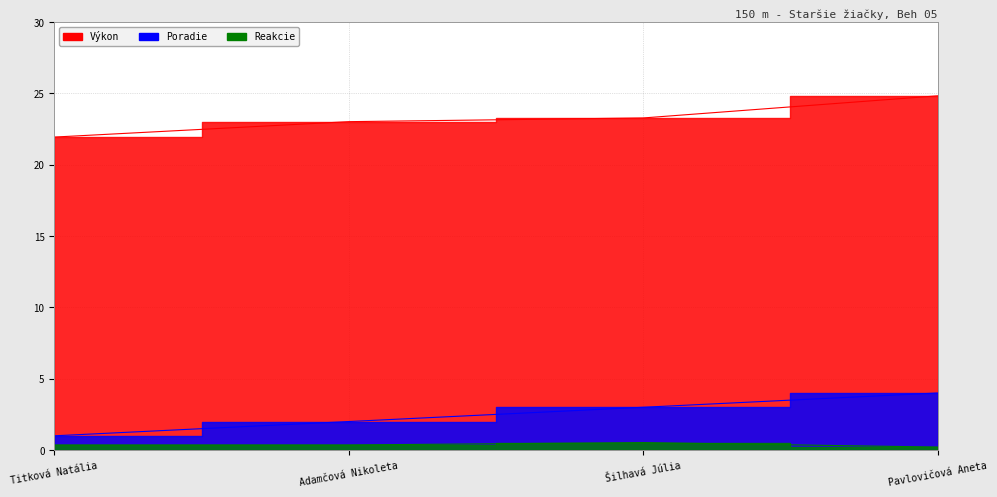

Rank the series by their maximum value, from highest to lowest.

Výkon, Poradie, Reakcie